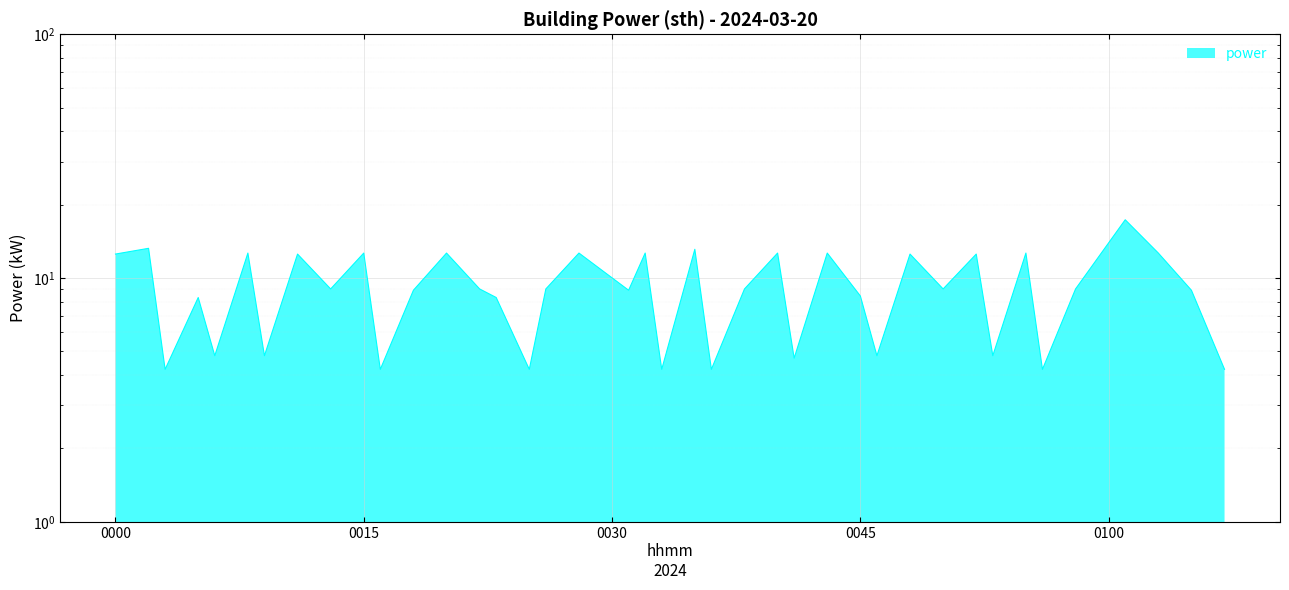

Rank the categories by value from lowest to highest.

2024-03-20T00:03:00, 2024-03-20T00:16:00, 2024-03-20T00:25:00, 2024-03-20T00:33:00, 2024-03-20T00:36:00, 2024-03-20T00:56:00, 2024-03-20T01:07:00, 2024-03-20T00:41:00, 2024-03-20T00:06:00, 2024-03-20T00:09:00, 2024-03-20T00:46:00, 2024-03-20T00:53:00, 2024-03-20T00:05:00, 2024-03-20T00:23:00, 2024-03-20T00:45:00, 2024-03-20T00:18:00, 2024-03-20T00:31:00, 2024-03-20T01:05:00, 2024-03-20T00:13:00, 2024-03-20T00:22:00, 2024-03-20T00:26:00, 2024-03-20T00:38:00, 2024-03-20T00:50:00, 2024-03-20T00:58:00, 2024-03-20T00:00:00, 2024-03-20T00:11:00, 2024-03-20T00:48:00, 2024-03-20T00:52:00, 2024-03-20T00:08:00, 2024-03-20T00:15:00, 2024-03-20T00:20:00, 2024-03-20T00:28:00, 2024-03-20T00:32:00, 2024-03-20T00:40:00, 2024-03-20T00:43:00, 2024-03-20T00:55:00, 2024-03-20T01:03:00, 2024-03-20T00:35:00, 2024-03-20T00:02:00, 2024-03-20T01:01:00